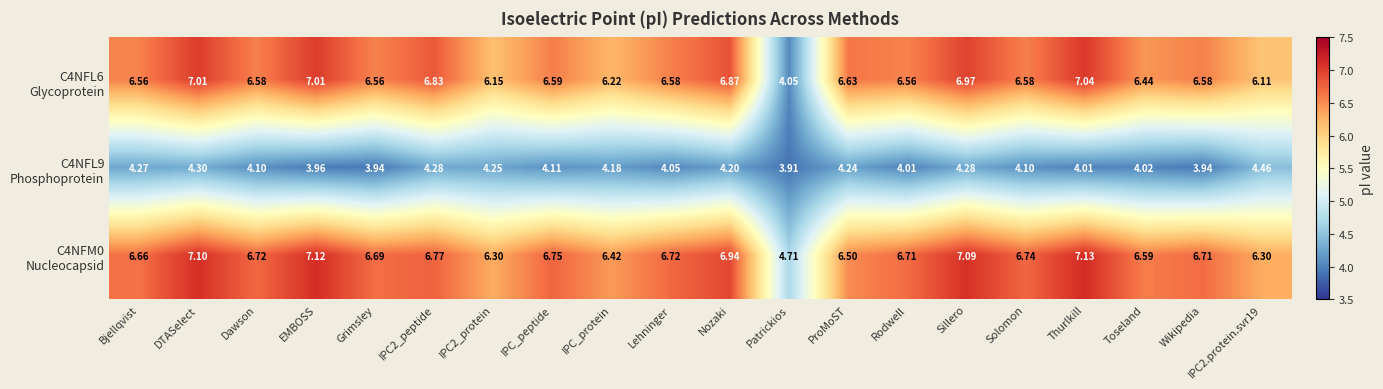

At which category is the sum across all series the highest?

DTASelect